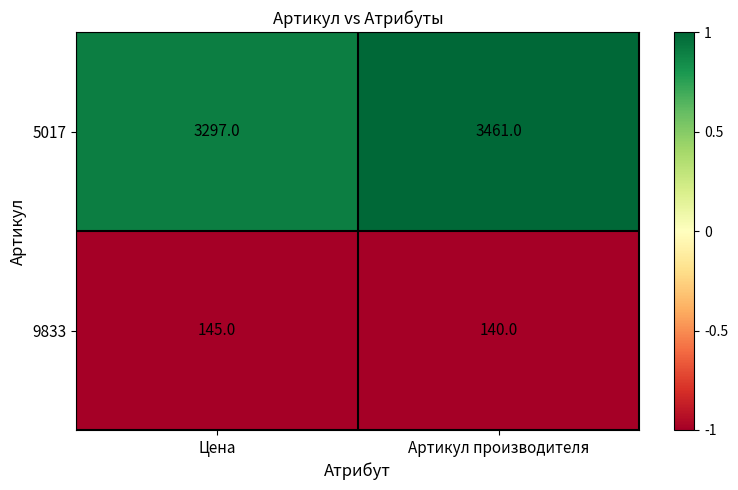

What is the total value across all series at Цена?

3442